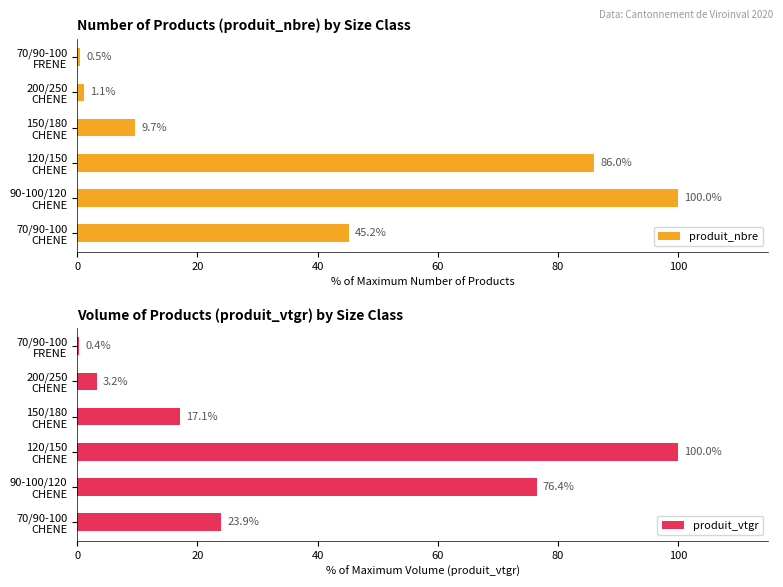

How many categories are shown in the chart?

6